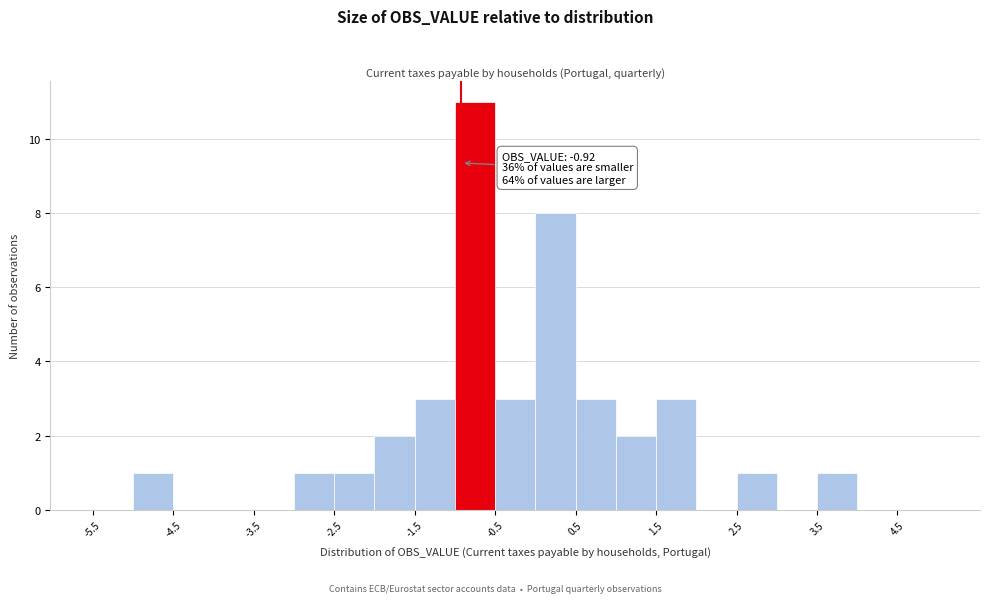

Over which range of the x-axis is the bar tallest?

-1.0 to -0.5